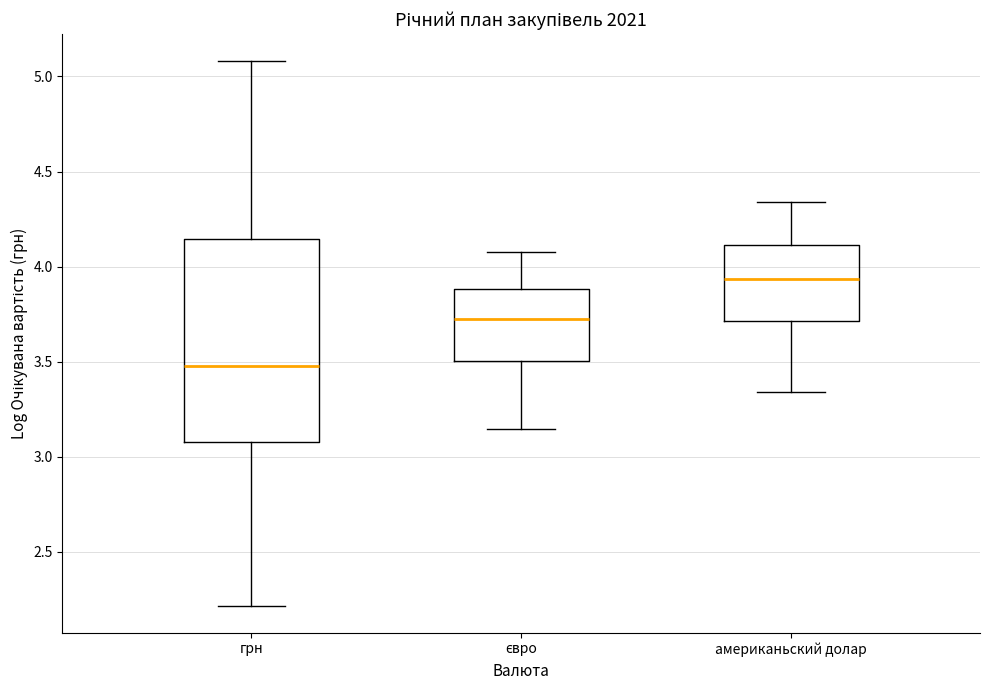

Comparing the boxes themselves (not the whiskers), which one is the tallest?

грн